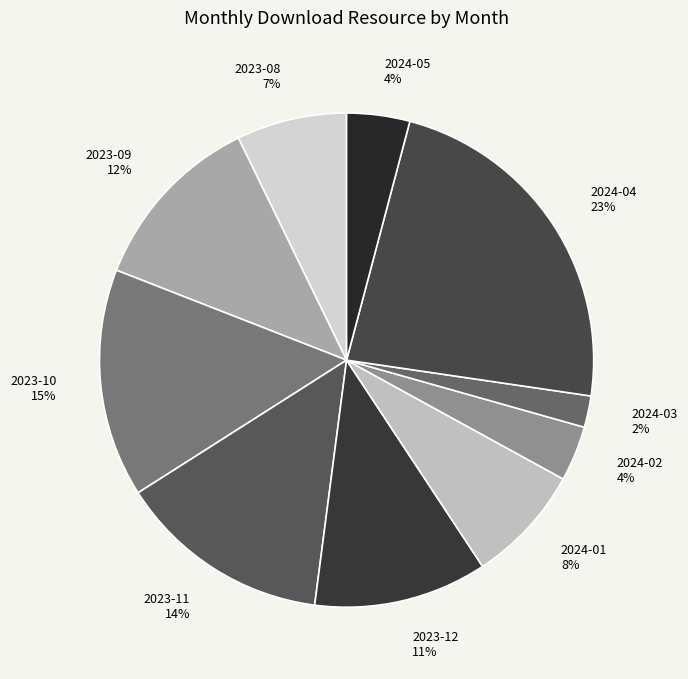

To the nearest percent, what portion does 2023-12 represent?

11%